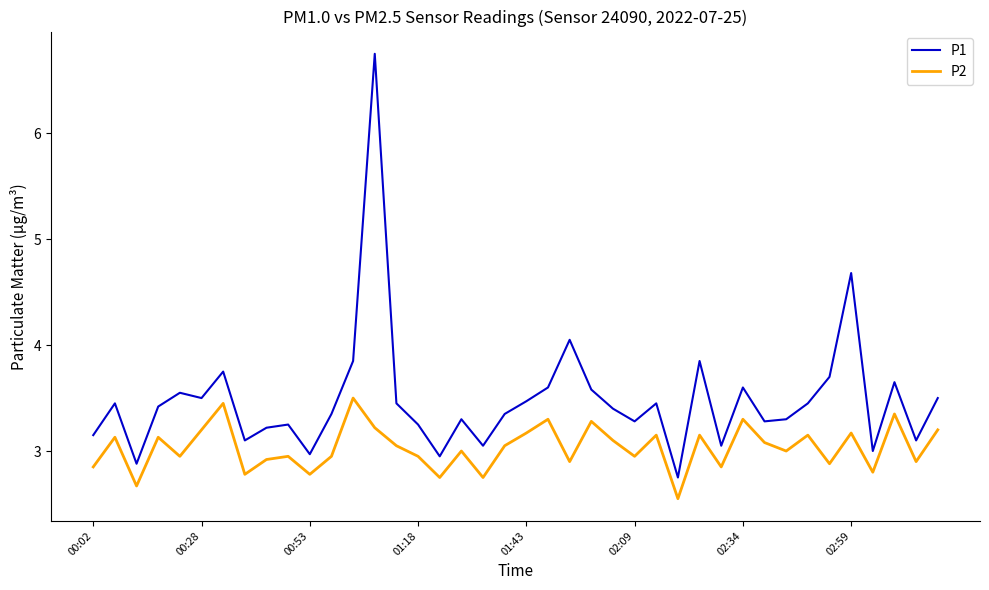

Which series has the largest total across all categories?

P1